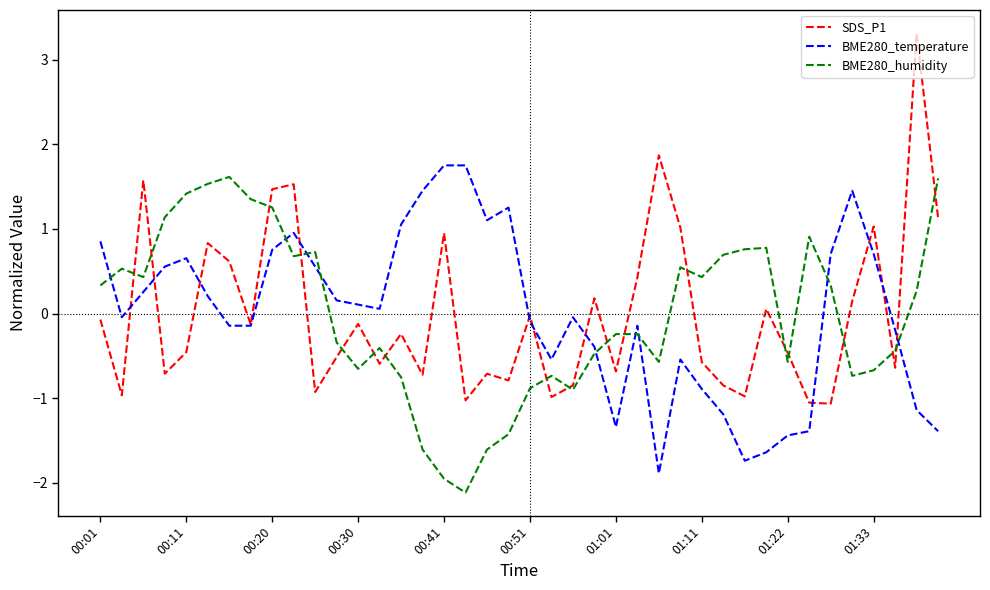

Count the number of data series in this chart.

3